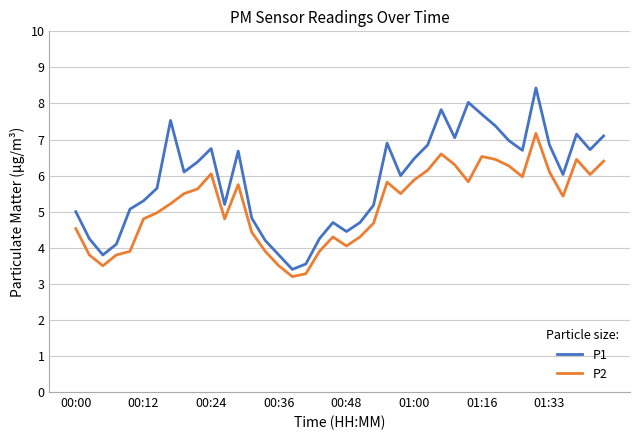

Which series has the largest range (max minus min)?

P1